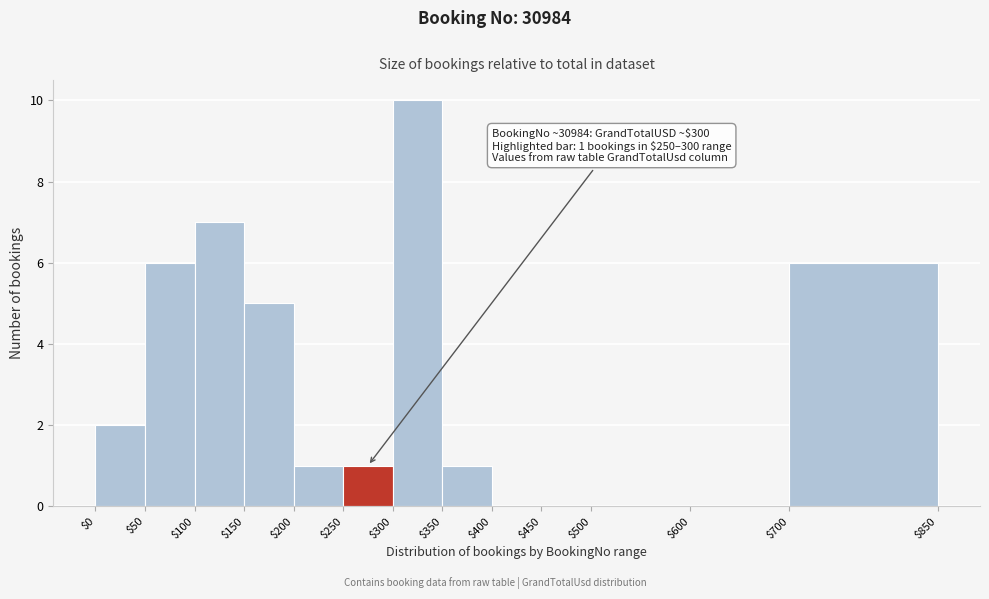

Which range on the x-axis has the tallest bar?

$300 to $350